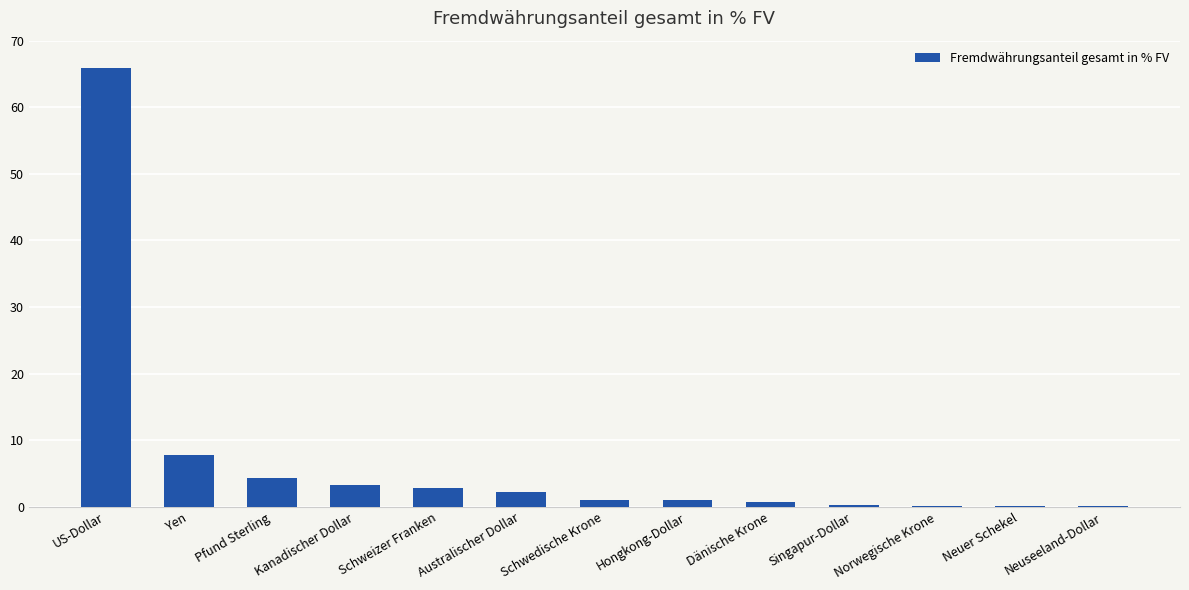

Read the value at Schweizer Franken.

2.8